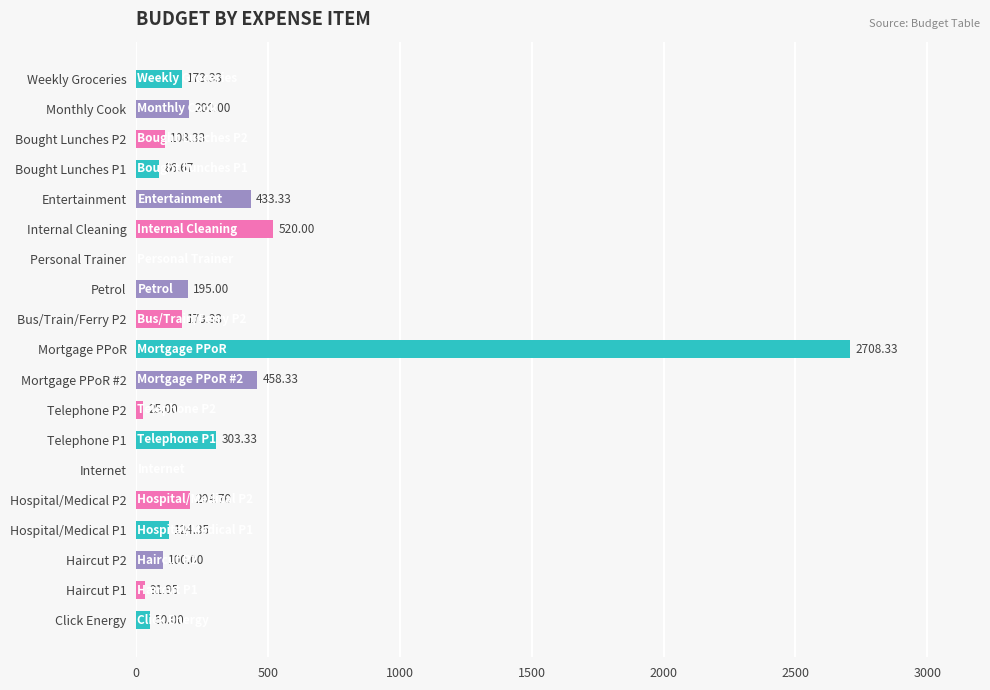

Where is the data nearest to the value 1354?

Internal Cleaning